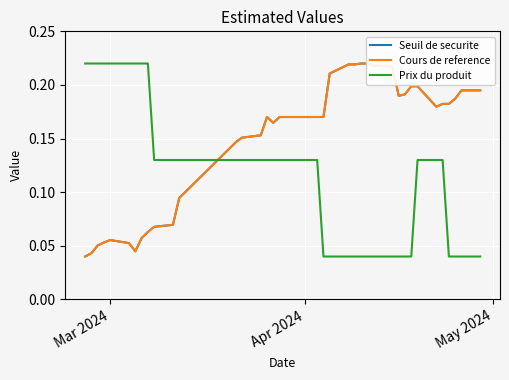

At which category does Cours de reference reach its first local peak?

Mar 2024